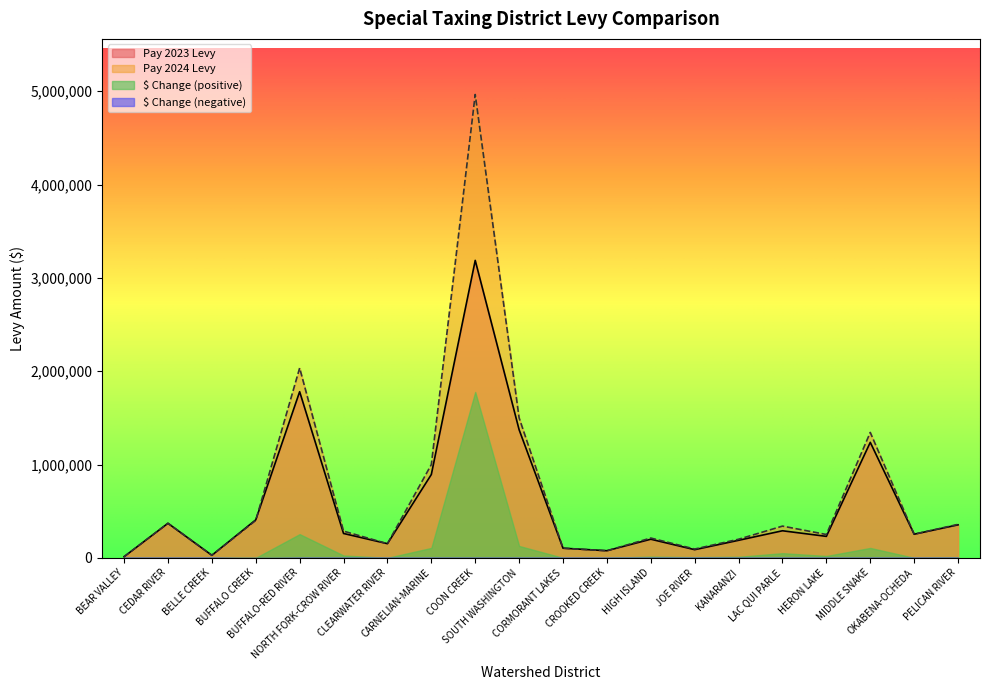

Count the number of data series in this chart.

4